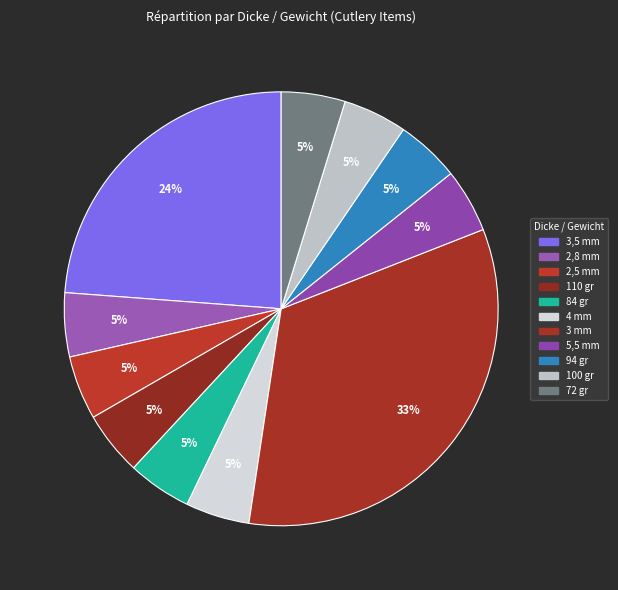

Does 3,5 mm account for over 50% of the chart?

No